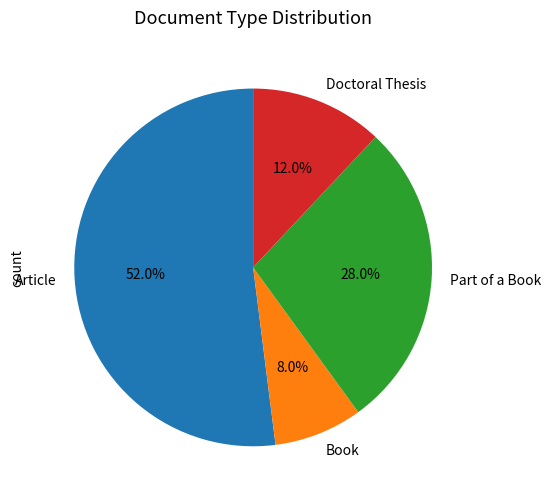

How many segments does this pie chart have?

4